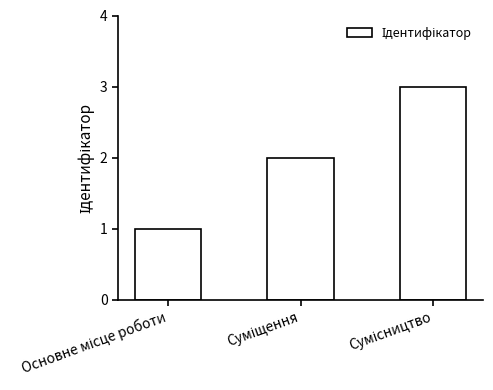

Reading left to right, transcribe all the data shown in this chart.

1	2	3